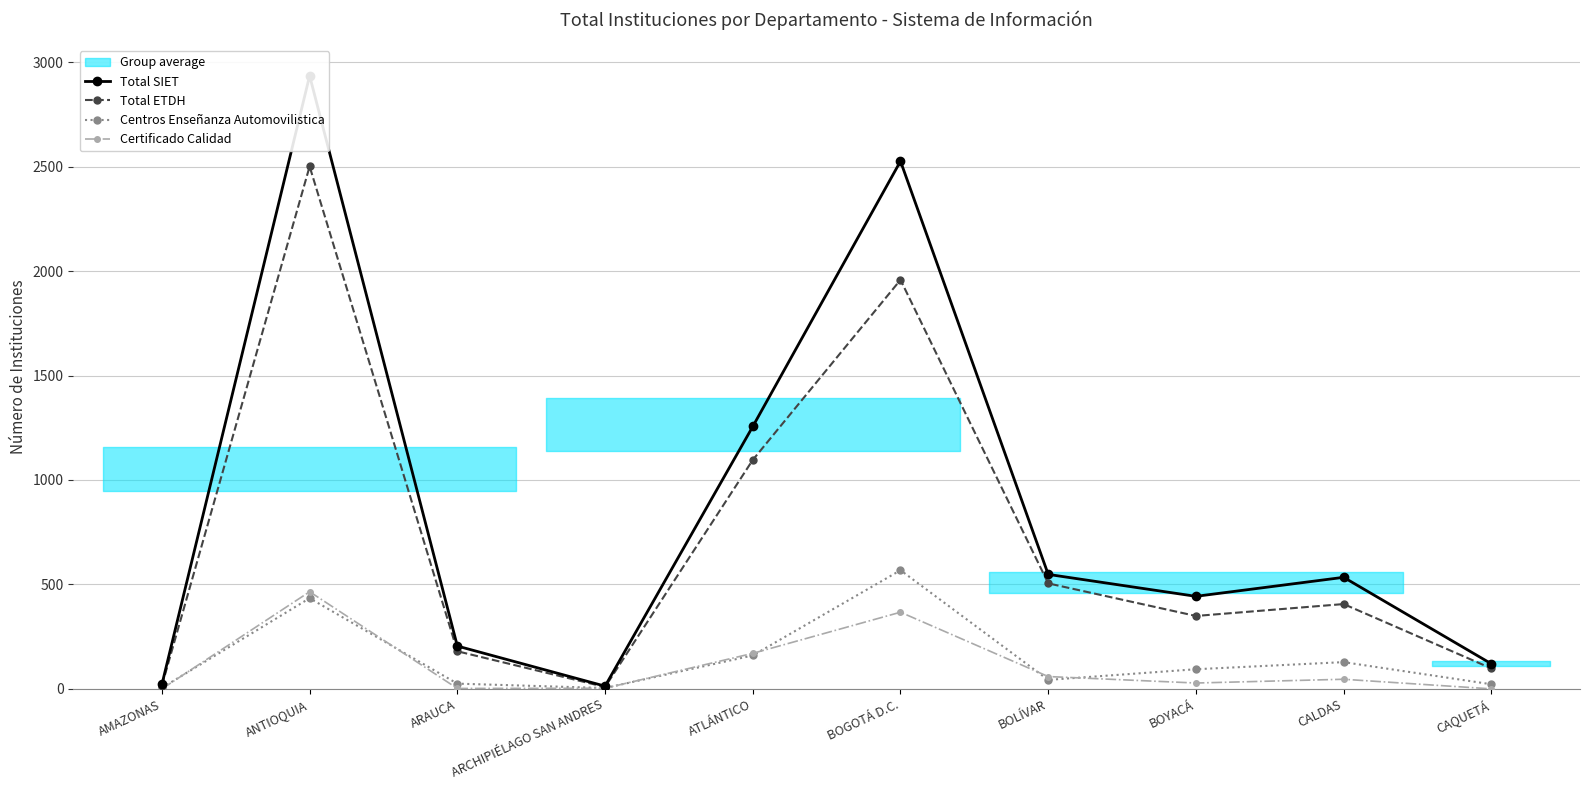

How many values in the Certificado Calidad series are below 46?

5